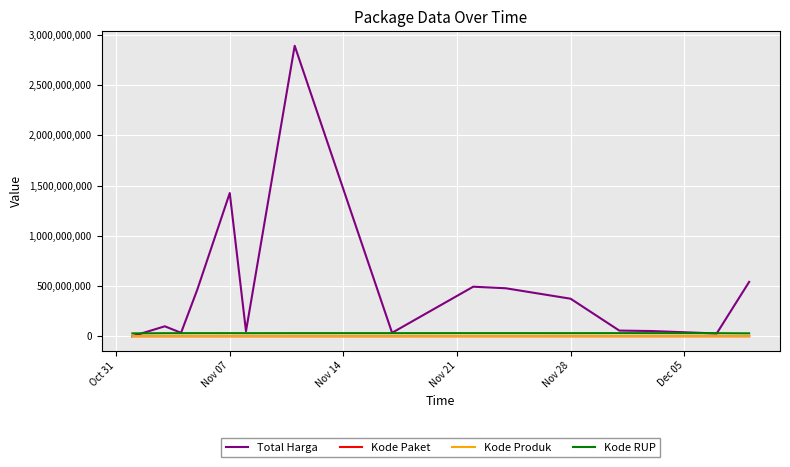

What is the greatest value displayed?

2892122000